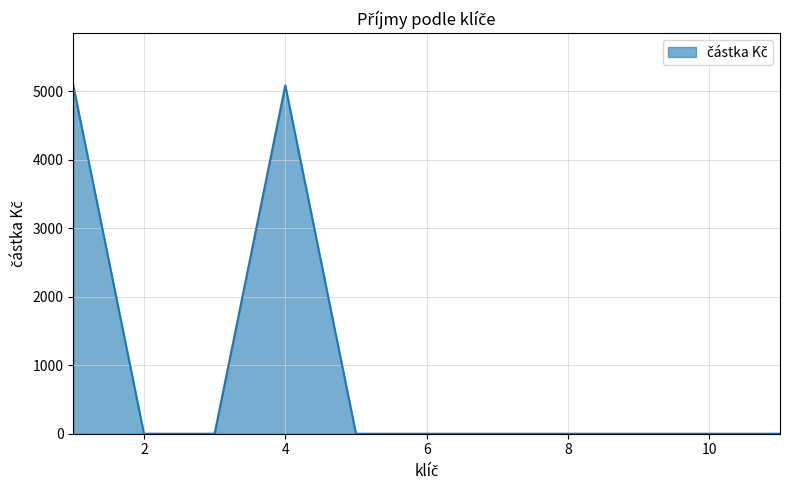

What is the greatest value displayed?

5082